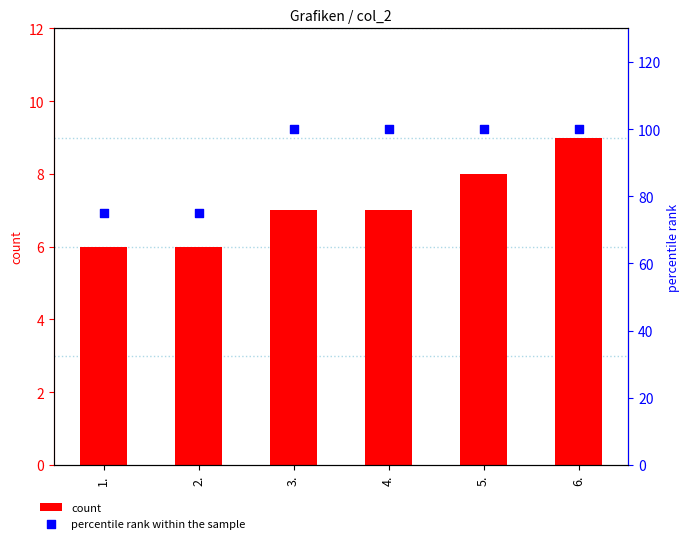

Which series contains the lowest Y value?

count